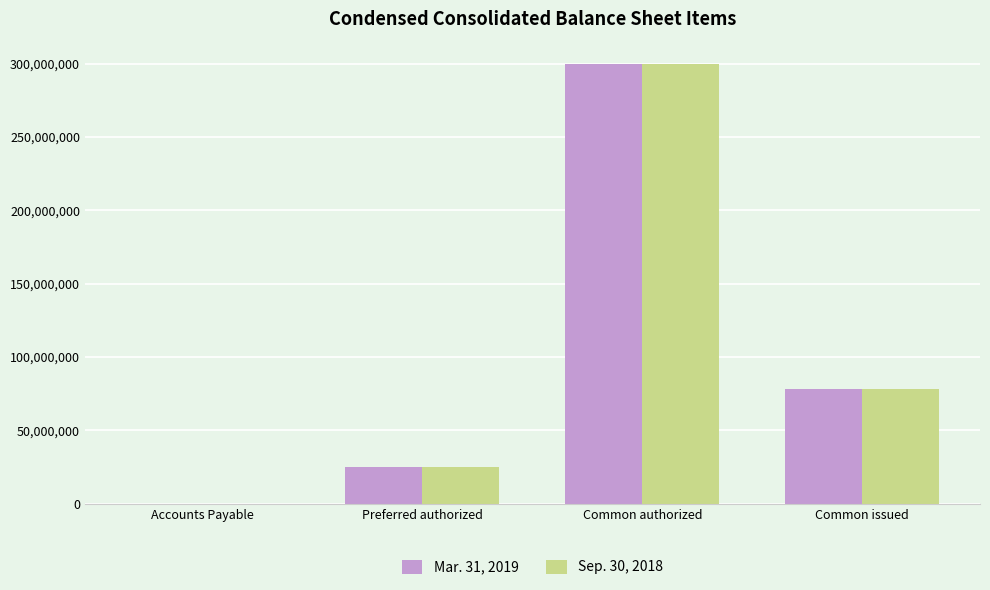

What is the average value of the Sep. 30, 2018 series?

100862157